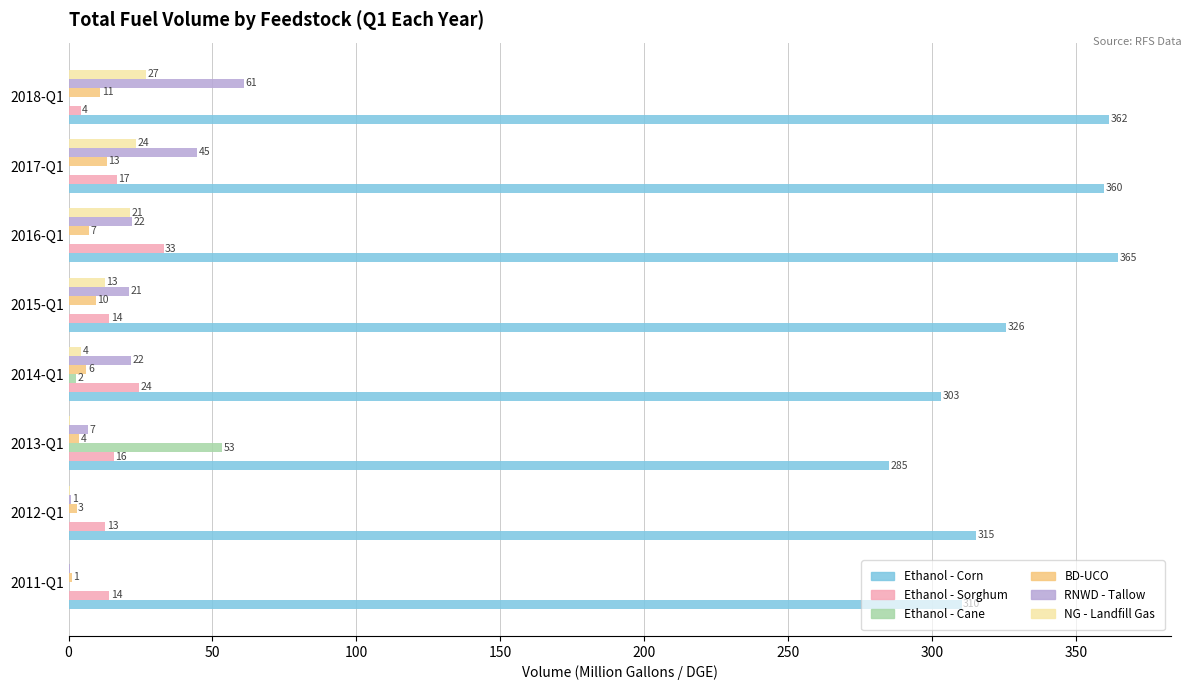

What are all the series names shown in the legend?

Ethanol - Corn, Ethanol - Sorghum, Ethanol - Cane, BD-UCO, RNWD - Tallow, NG - Landfill Gas